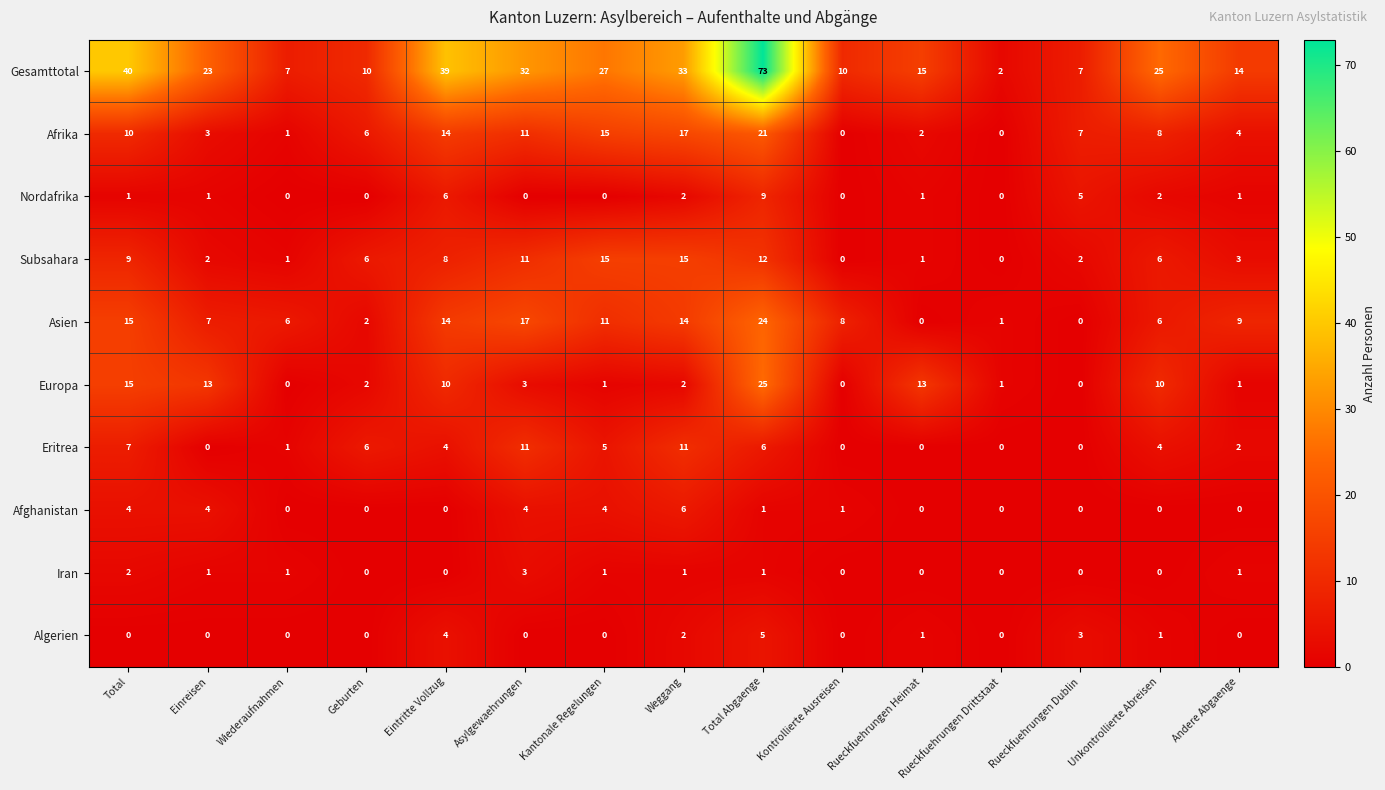

The value of Gesamttotal at Rueckfuehrungen Heimat is 7. True or false?

False